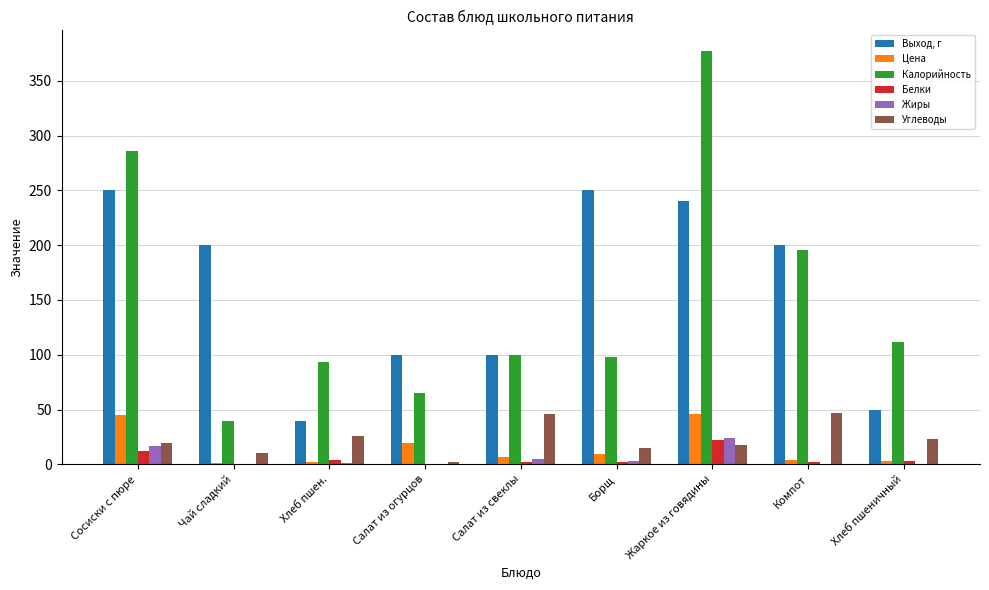

Is the value of Белки at Борщ greater than the value of Углеводы at Хлеб пшен.?

No